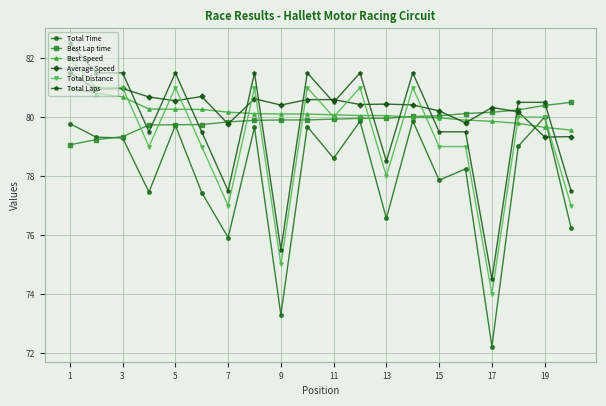

What is the value of the Total Laps point at the 2nd from the left?

81.5